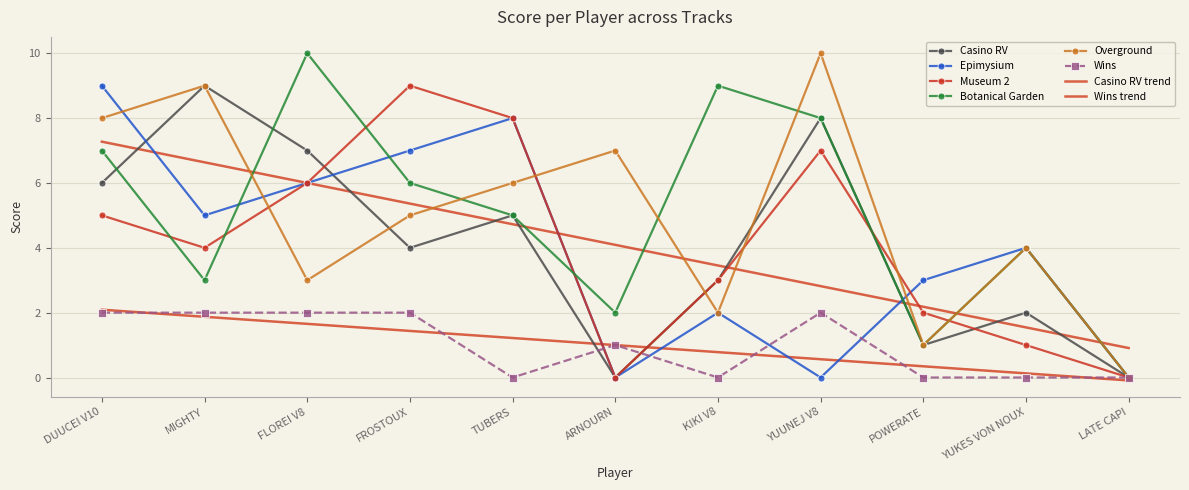

How many lines are shown in the chart?

6